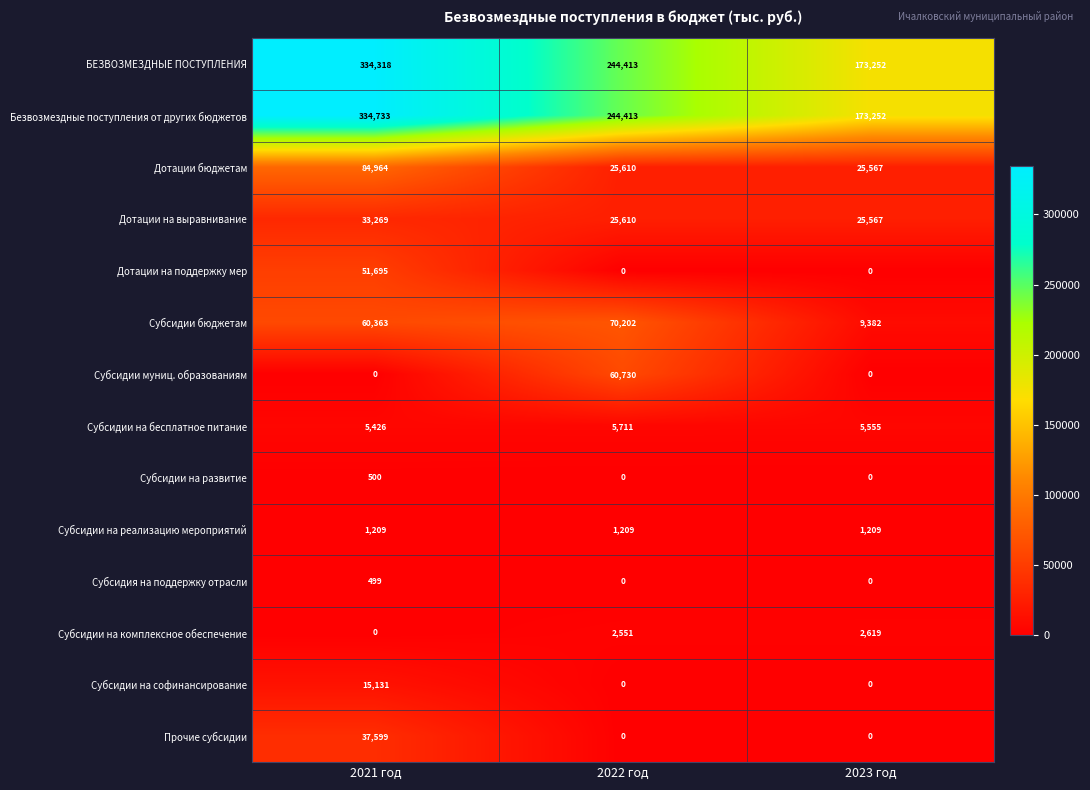

Which series has the largest range (max minus min)?

Безвозмездные поступления от других бюджетов